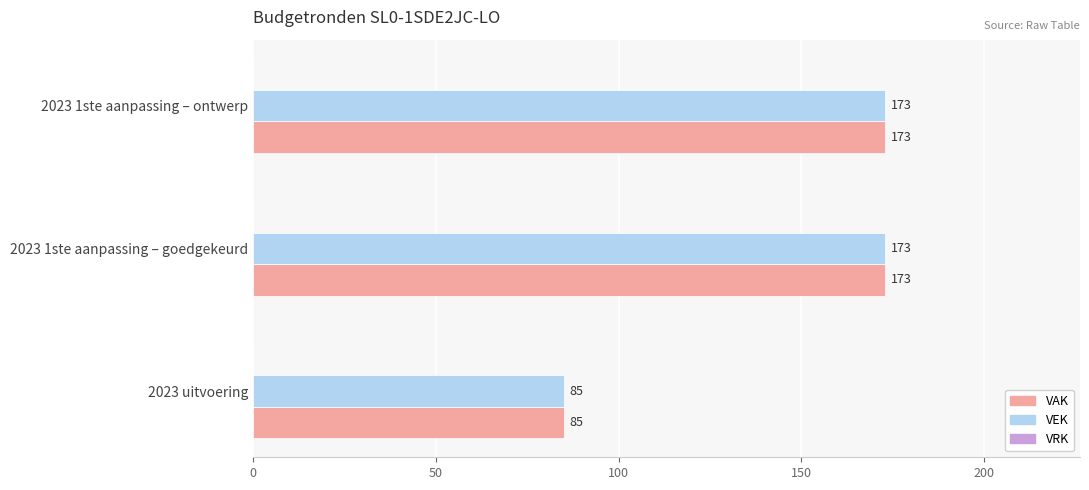

Which category has the lowest value in the VAK series?

2023 uitvoering